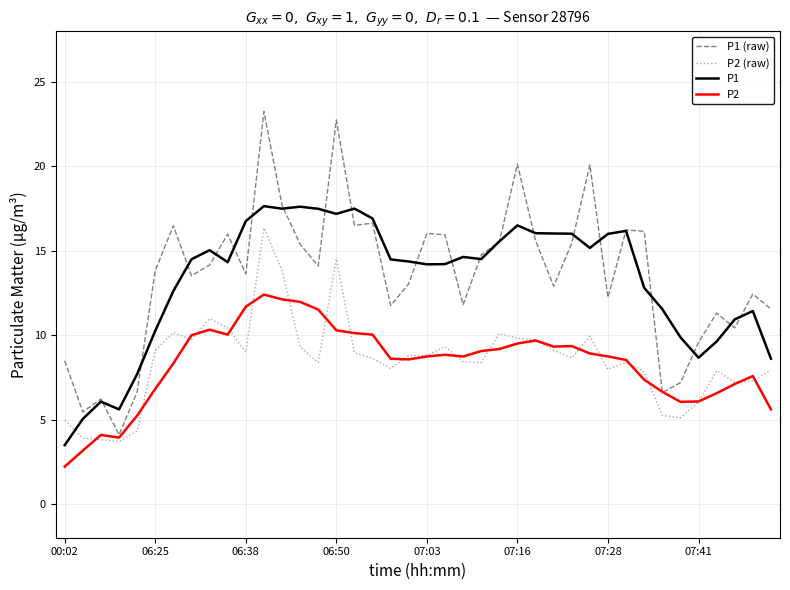

Which series has the largest range (max minus min)?

P1 (raw)